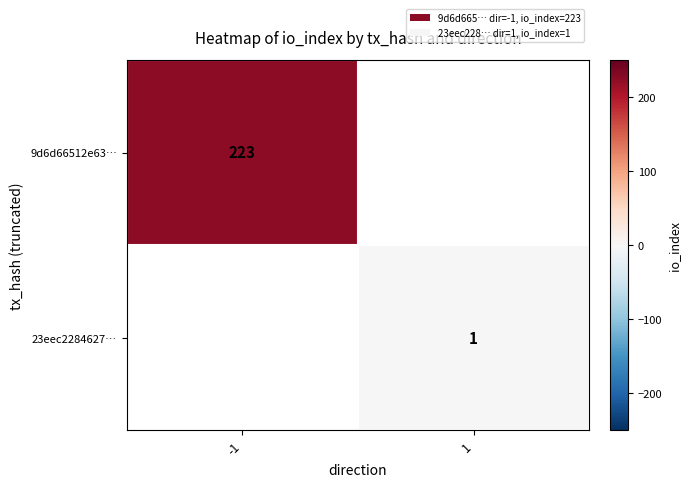

Between 1 and -1, which is larger?

-1